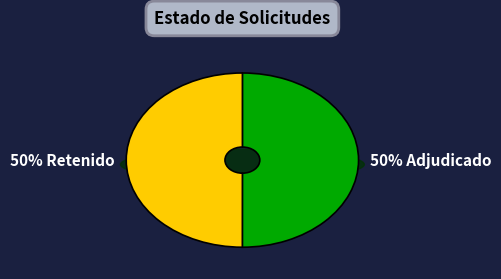

What percentage do RET and ADJ together represent?

100.0%